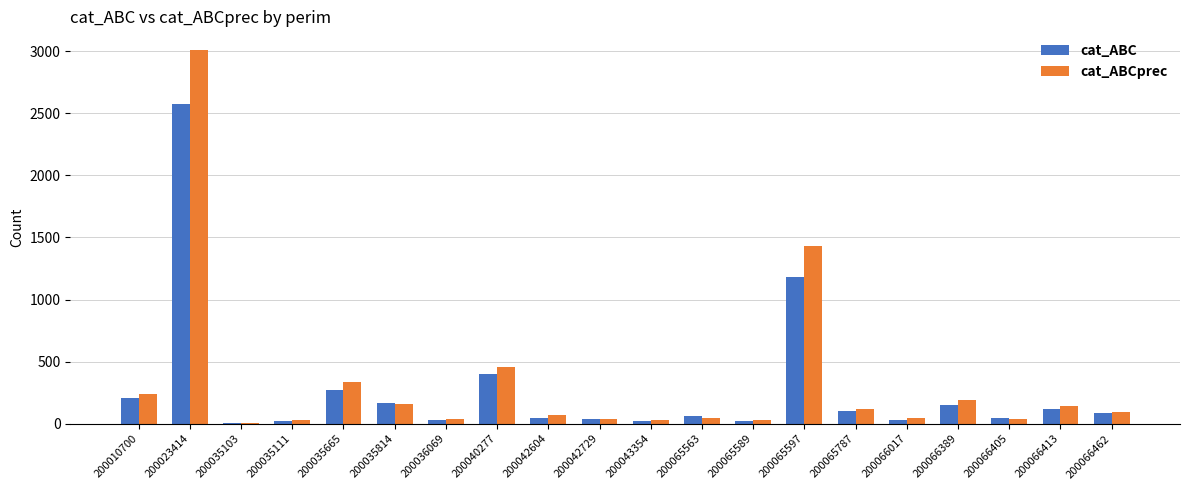

Is it true that cat_ABC equals 89 at 200066462?

True